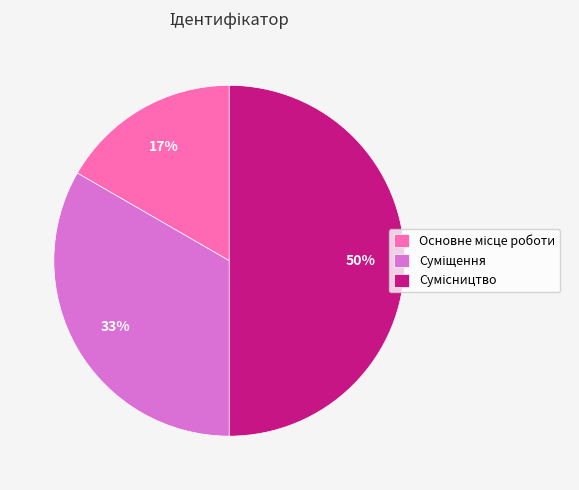

To the nearest percent, what is the average slice percentage?

33%